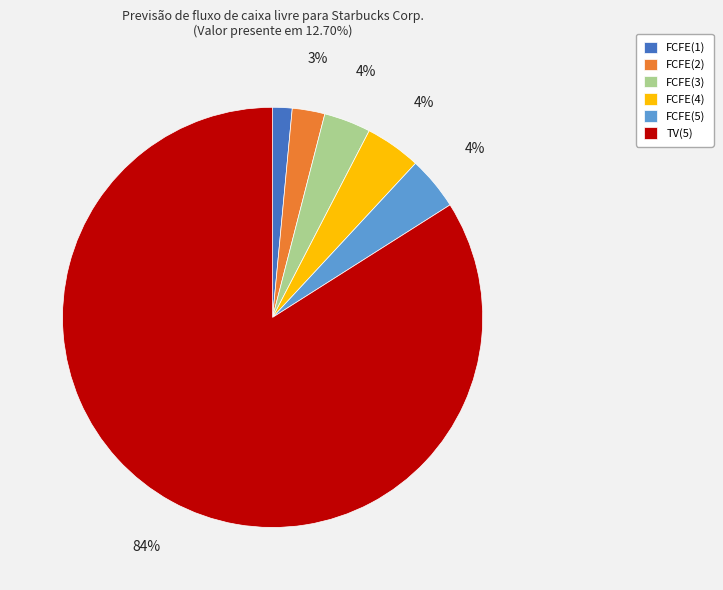

Which category has the smallest portion of the pie?

FCFE(1)